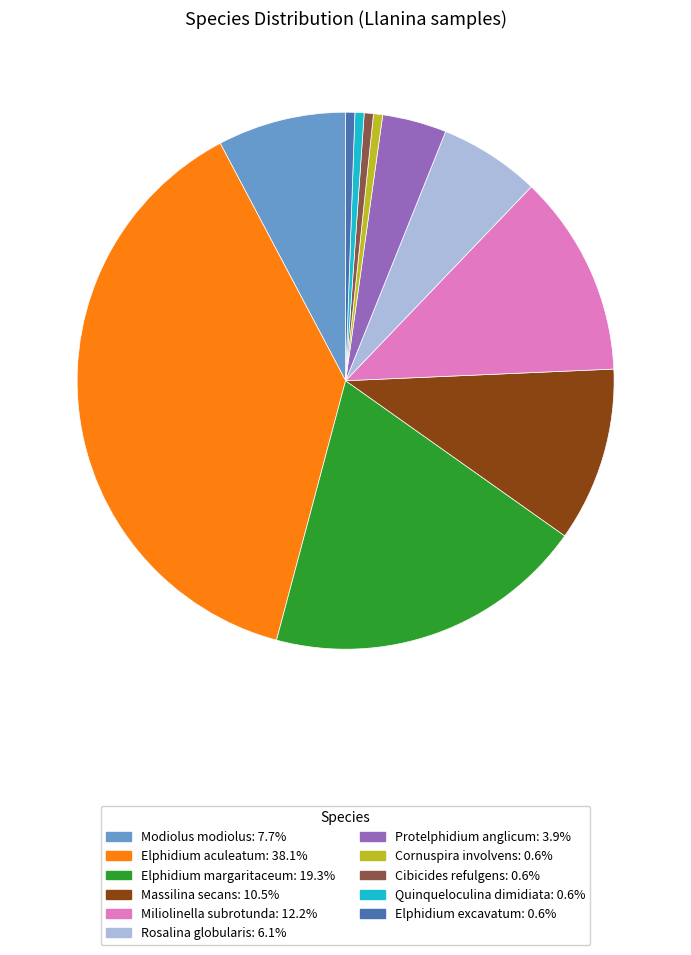

Is there a majority slice in this chart?

No